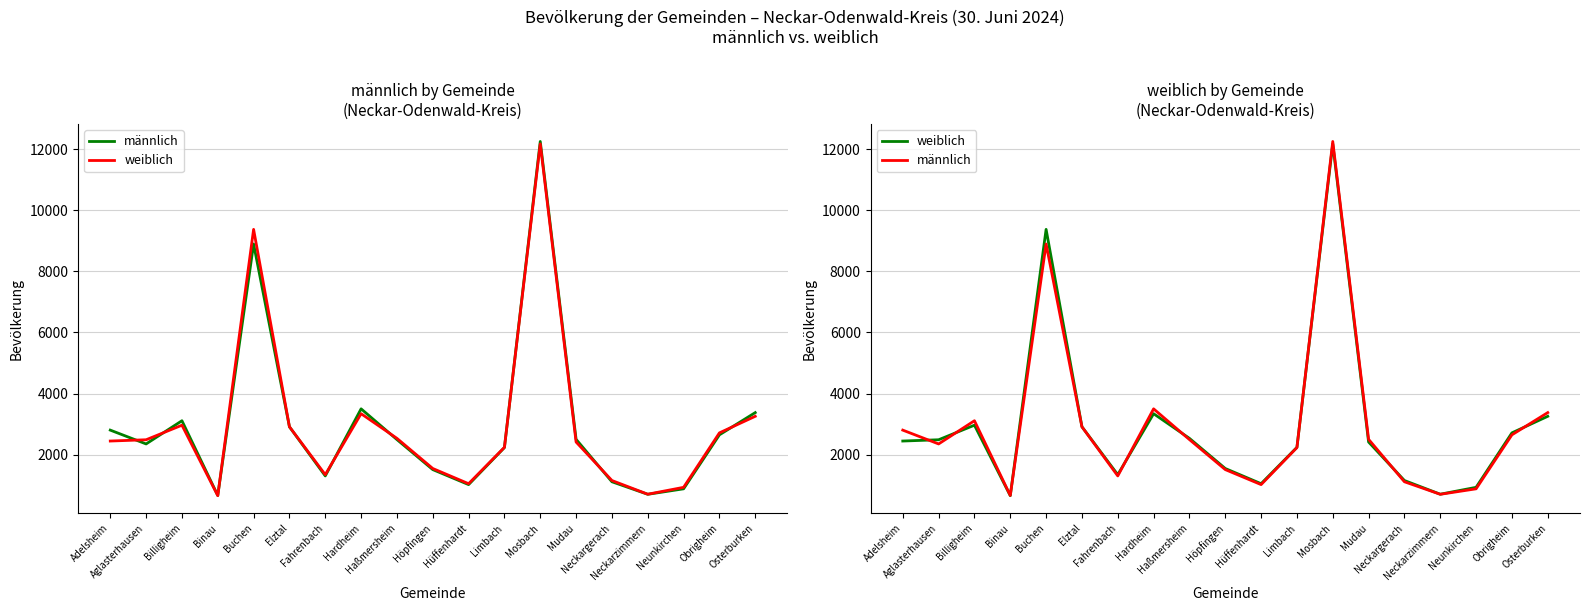

Is the value of männlich at Osterburken greater than the value of weiblich at Mudau?

Yes